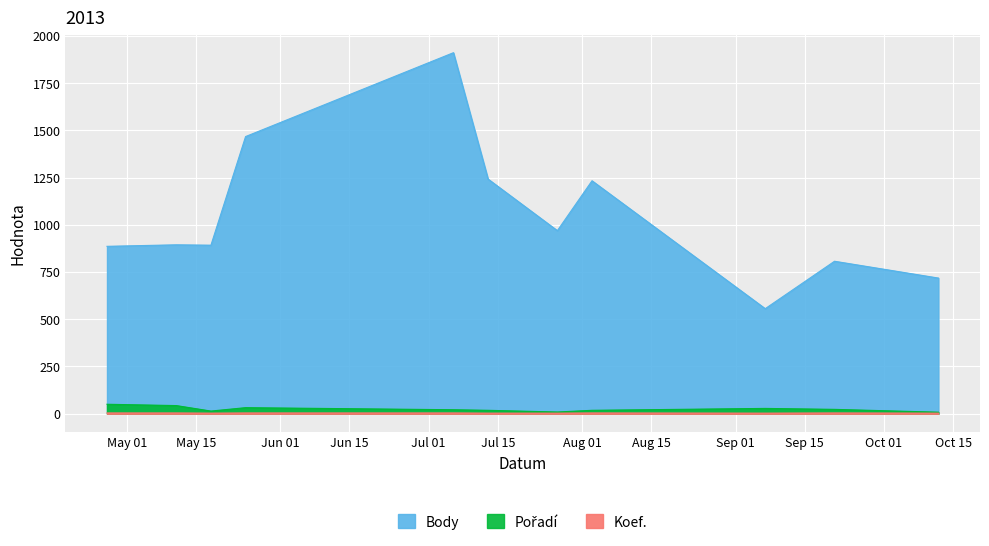

What is the value of the Koef. point at the 6th from the left?

3